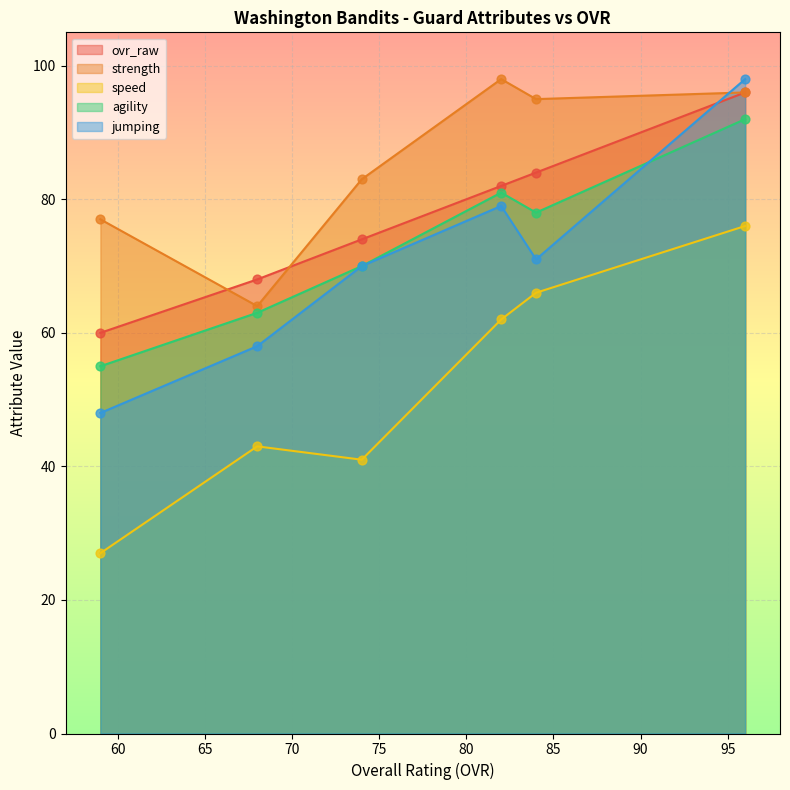

At how many categories does at least one series exceed 68?

4